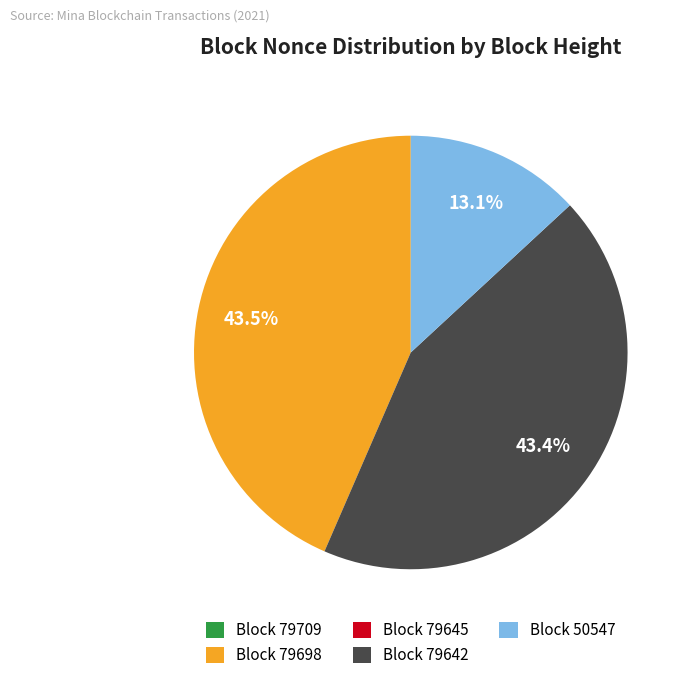

Does any single category account for the majority?

No